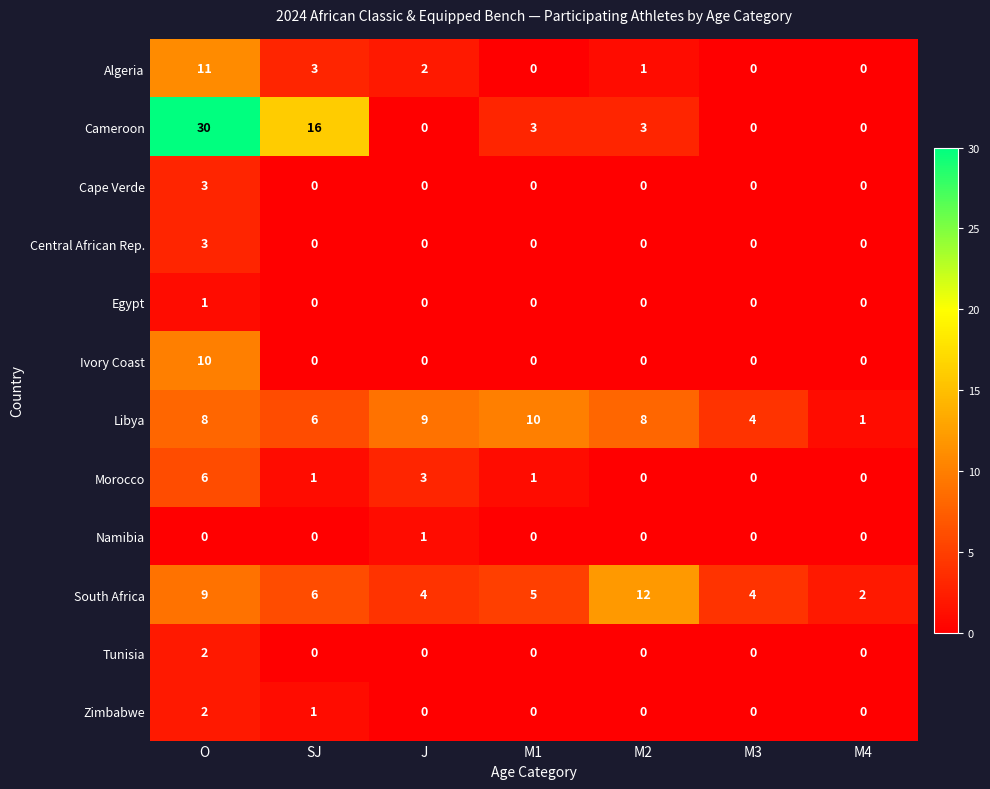

Which series changed the most between SJ and M3?

Cameroon